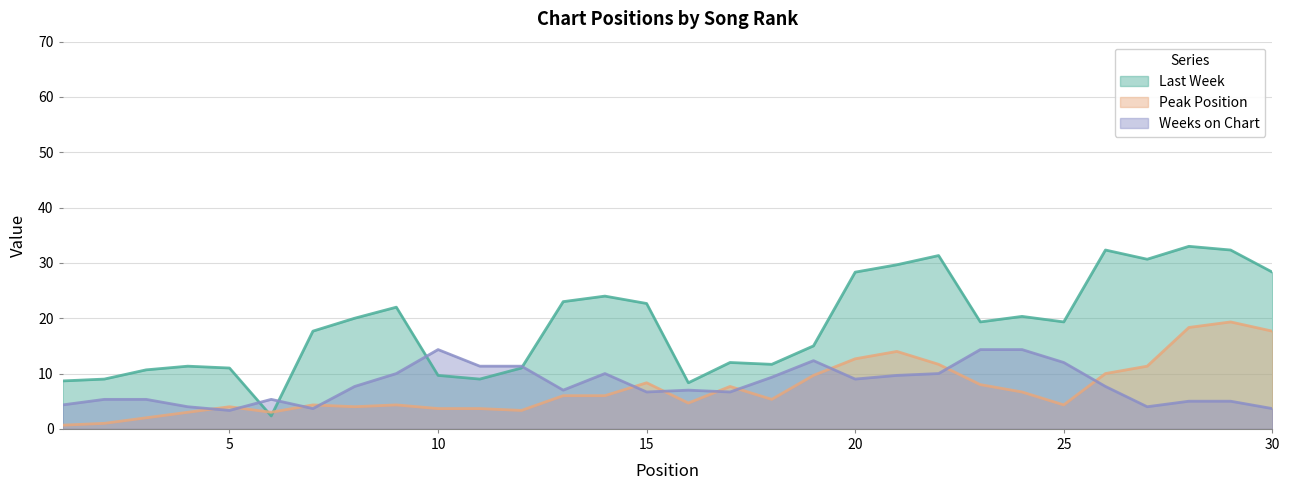

What value does the Weeks on Chart series have at 17, to the nearest 5?

5